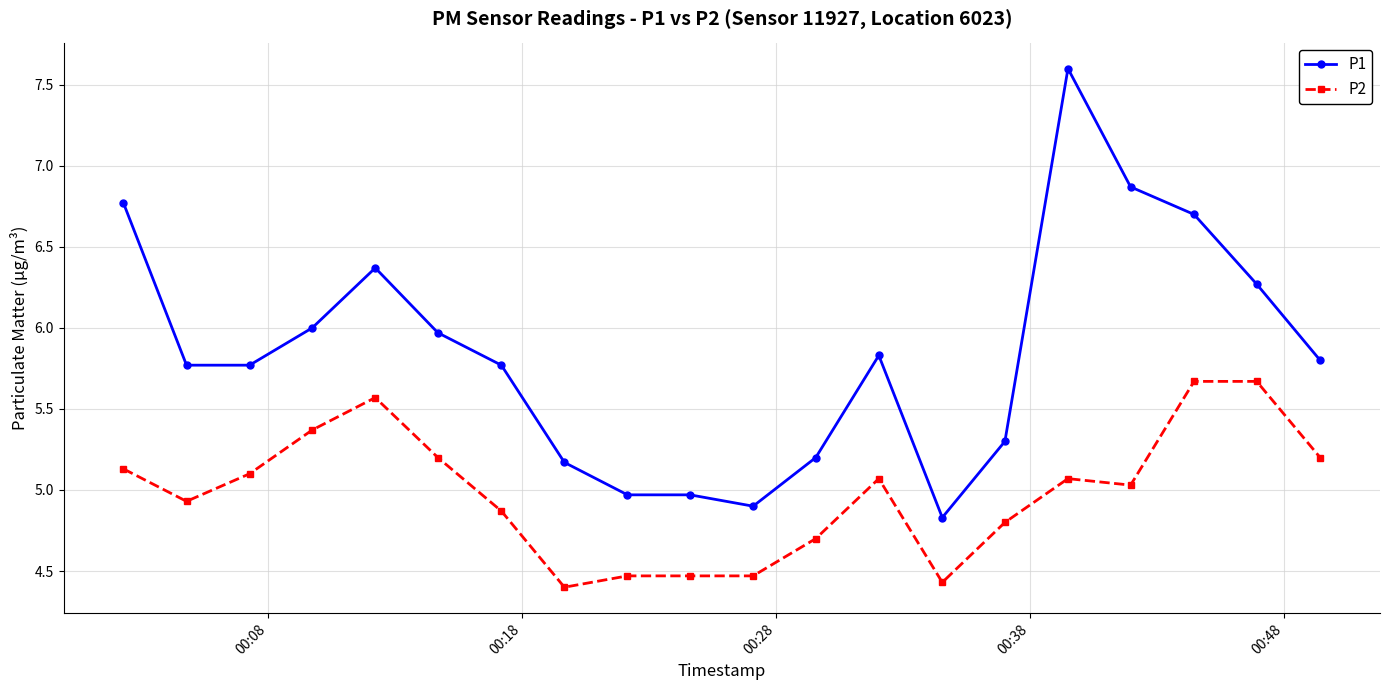

Which series has the largest total across all categories?

P1